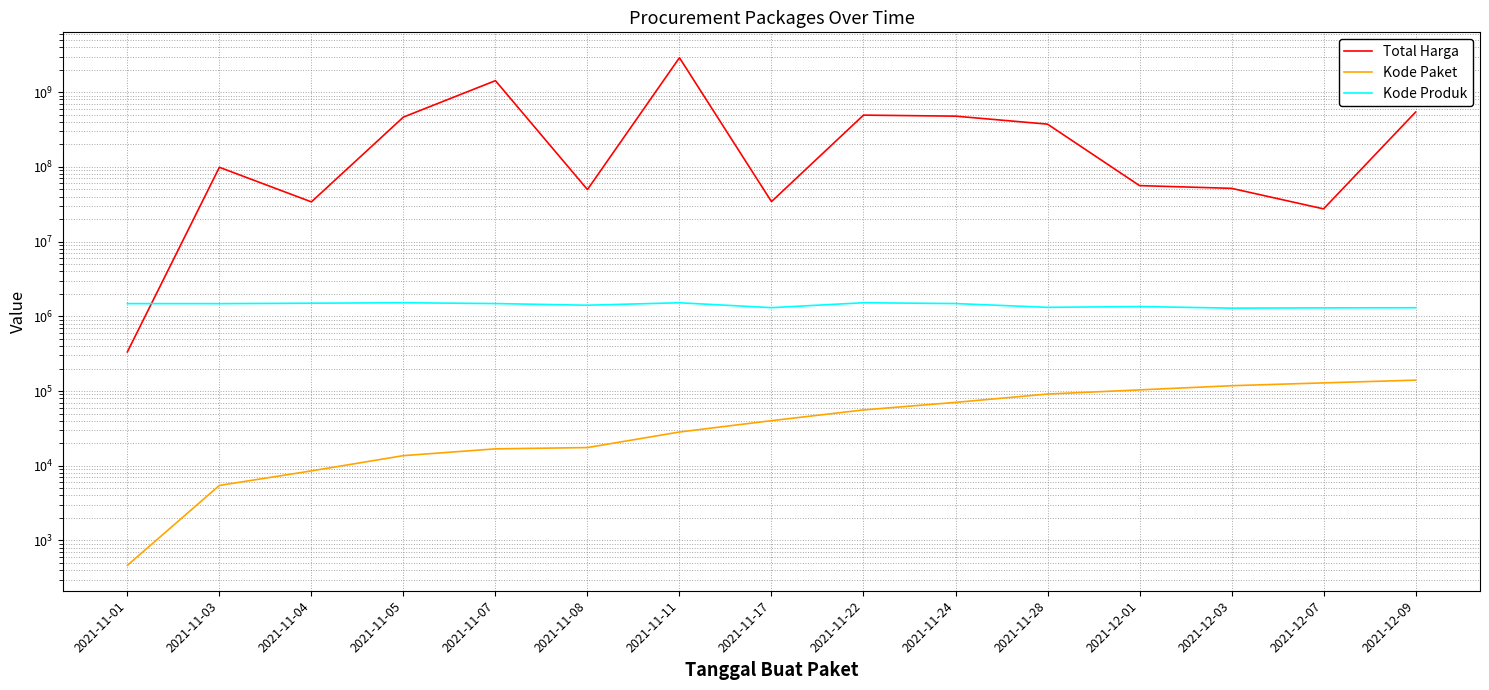

Which series has the largest total across all categories?

Total Harga